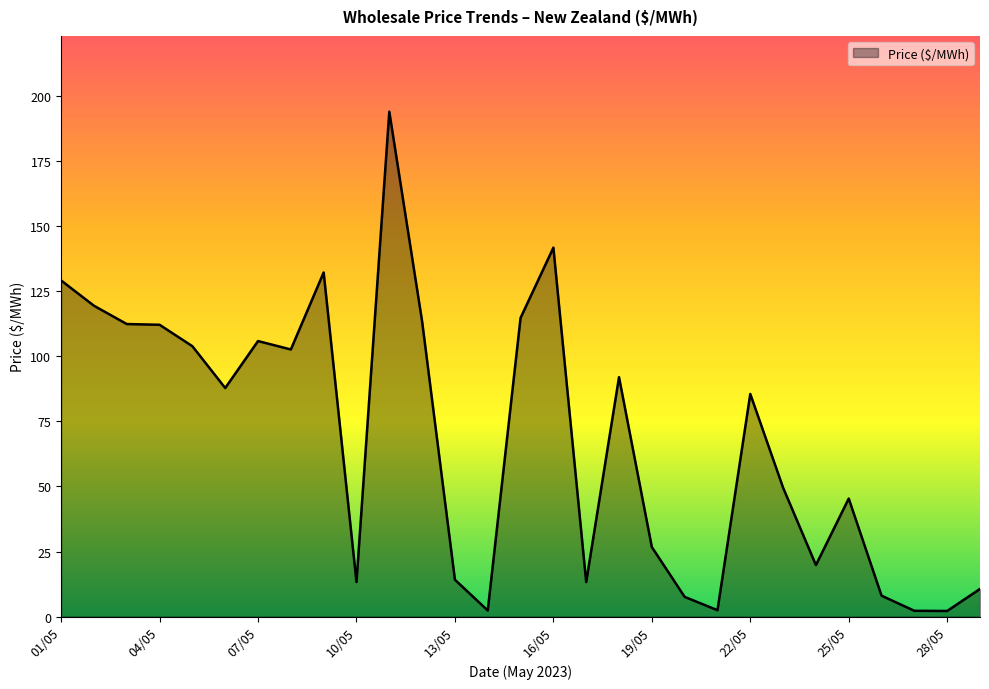

What is the difference between the maximum and minimum values?

192.0